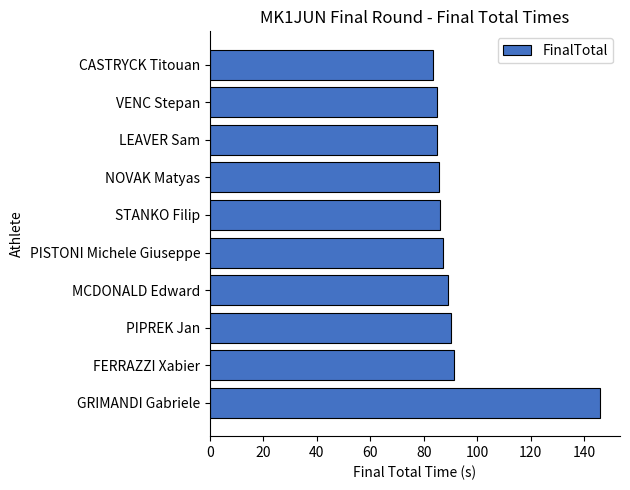

What is the approximate value at FERRAZZI Xabier?

91.1